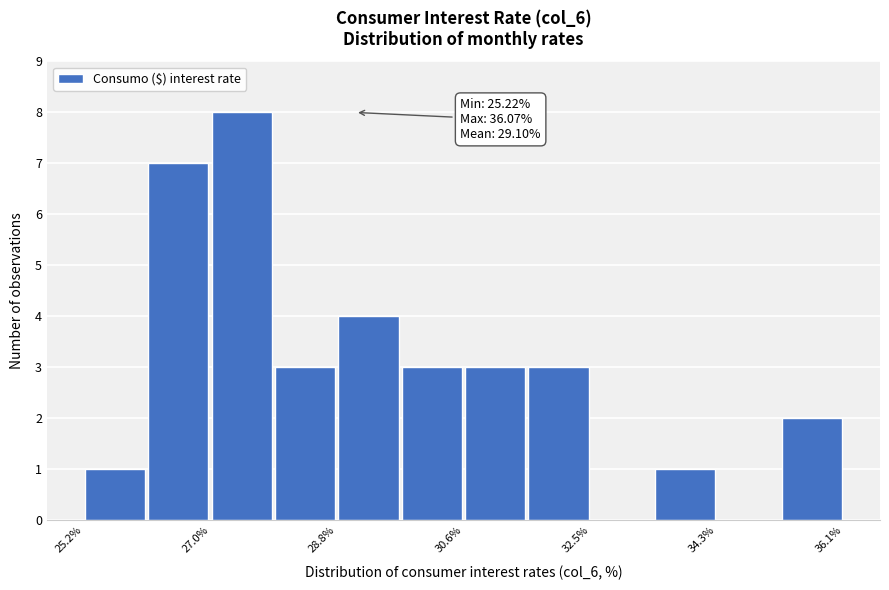

Which range on the x-axis has the tallest bar?

27.0 to 28.0